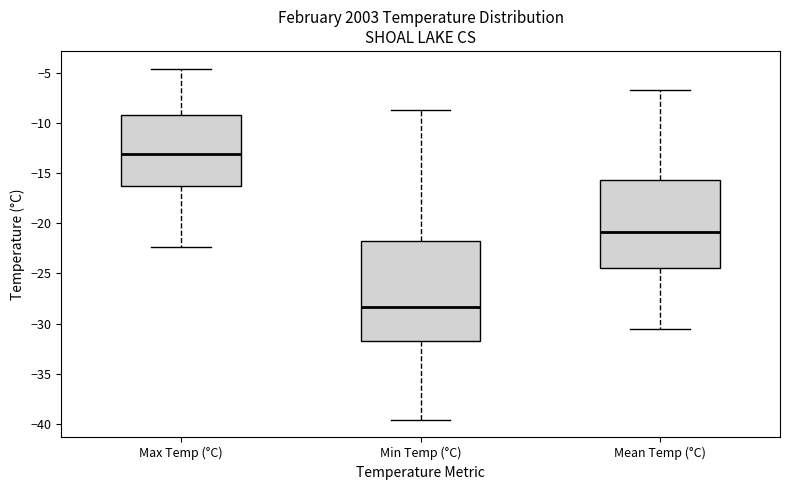

Where does the lower whisker of the box for Max Temp (°C) end on the y-axis? The values are not printed on the chart, so give them approximately, as read against the axis.

-22.5